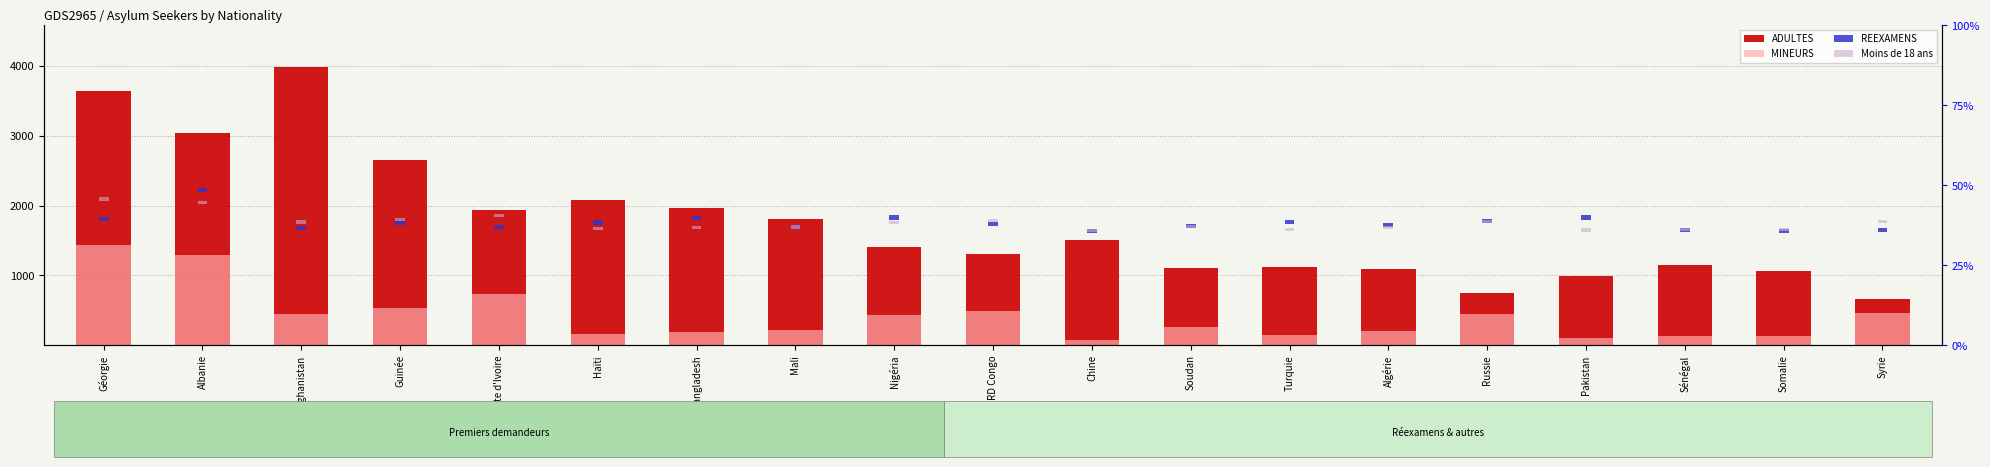

Which has a higher value, Turquie or Soudan?

Turquie